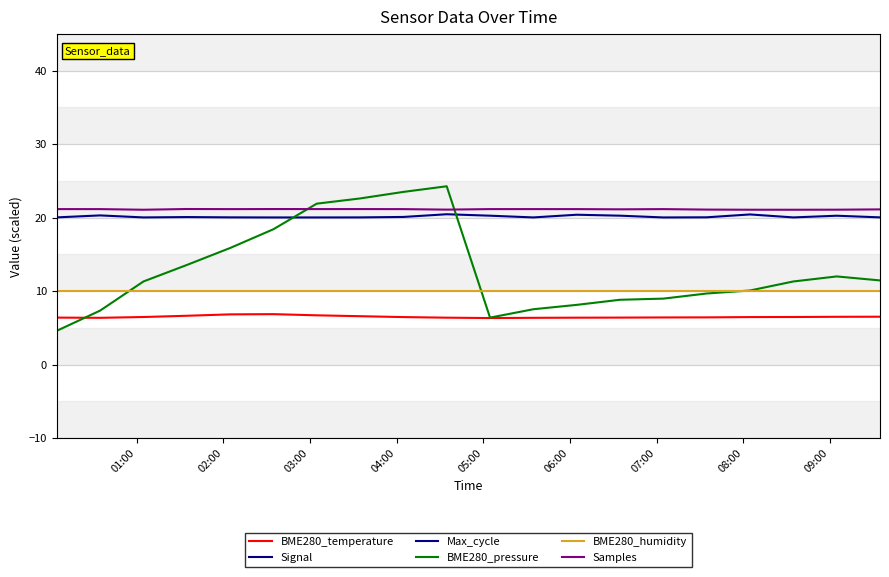

True or false: Signal and BME280_pressure cross at least once.

False